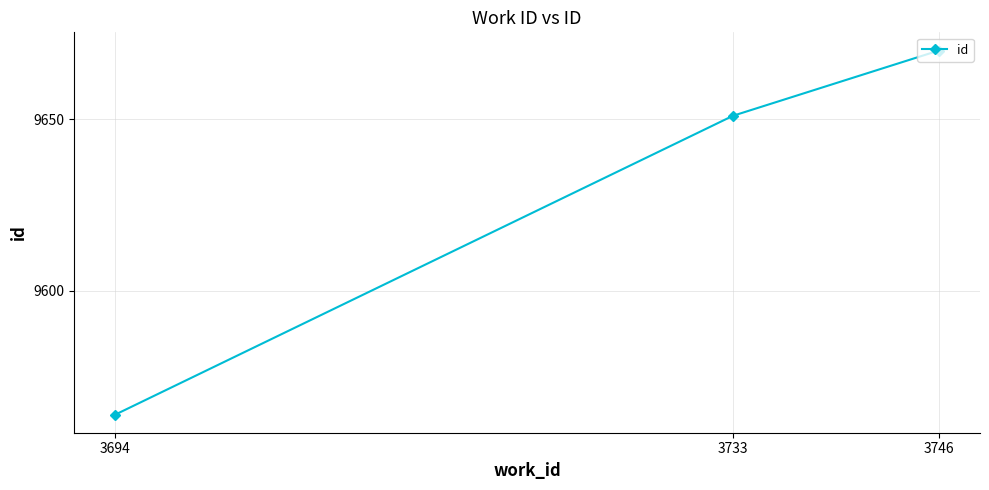

Does the chart have visible grid lines?

Yes